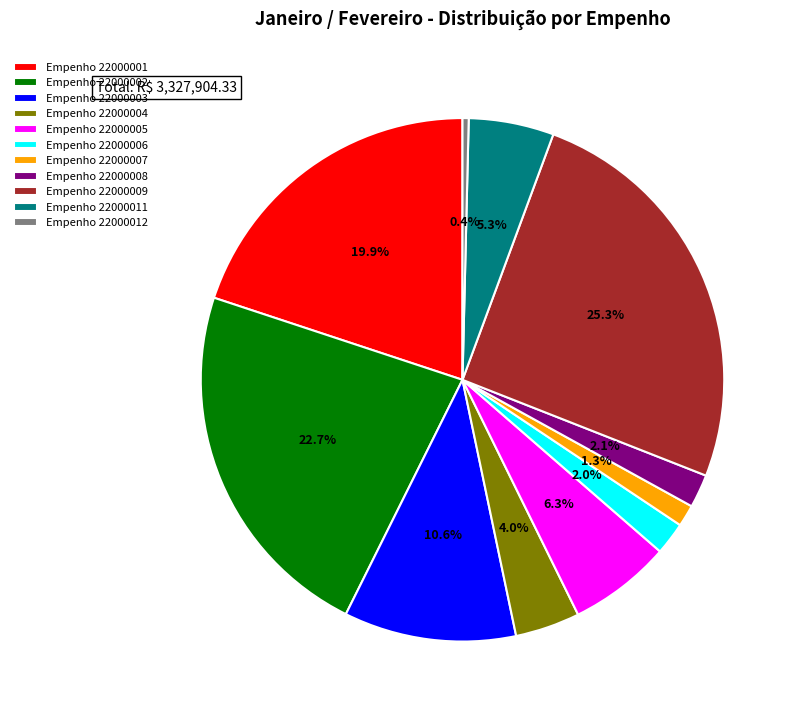

To the nearest percent, what is the difference between the Empenho 22000009 and Empenho 22000011 slice percentages?

20%